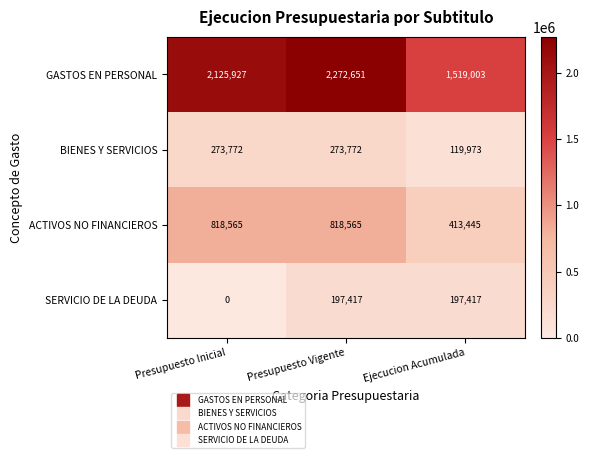

What is the difference between the GASTOS EN PERSONAL values at Presupuesto Inicial and Presupuesto Vigente?

146724